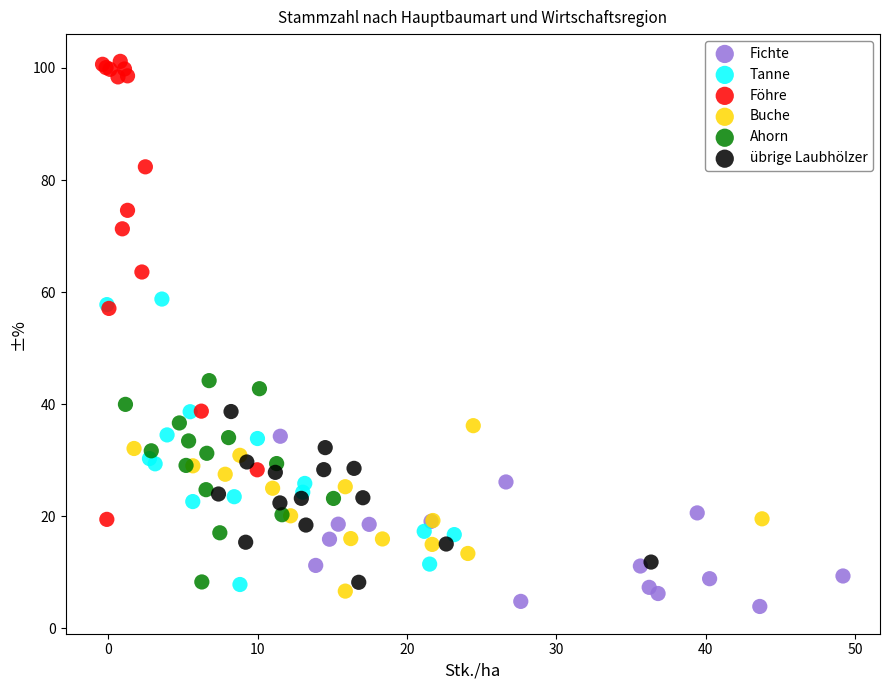

Which series reaches the maximum Y coordinate?

Föhre